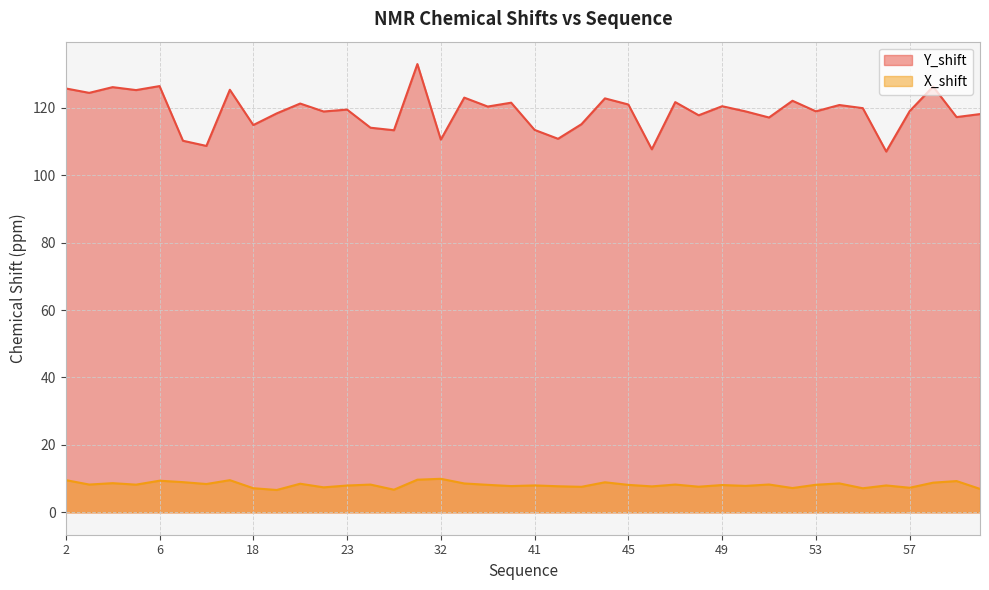

The value of Y_shift at 26 is 185.0. True or false?

False